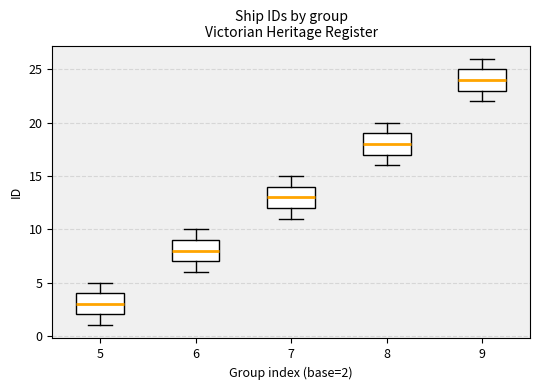

Which box has the lowest median line?

5